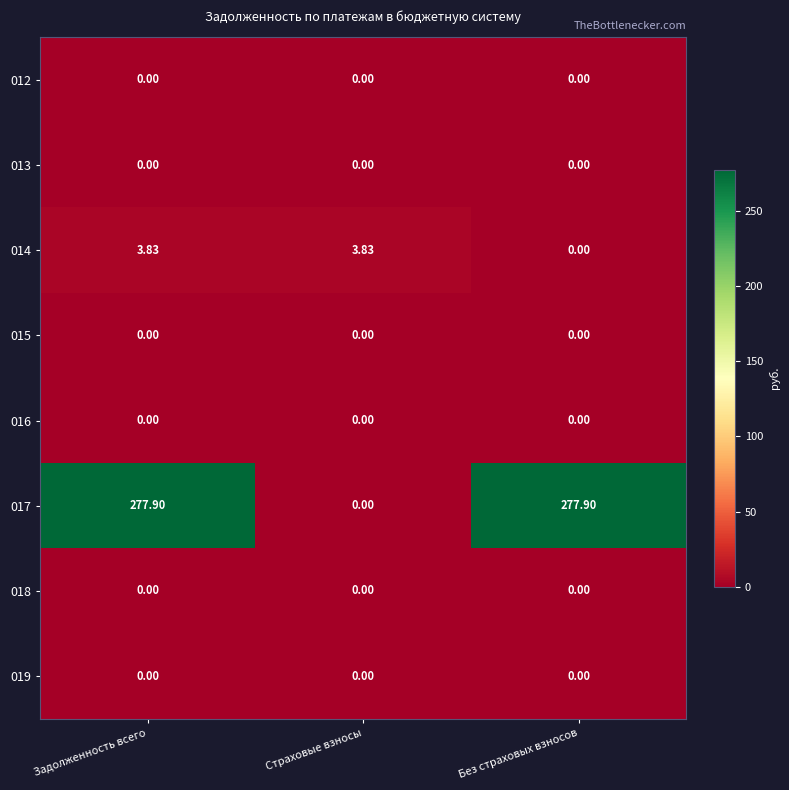

Which series changed the most between Задолженность всего and Страховые взносы?

017